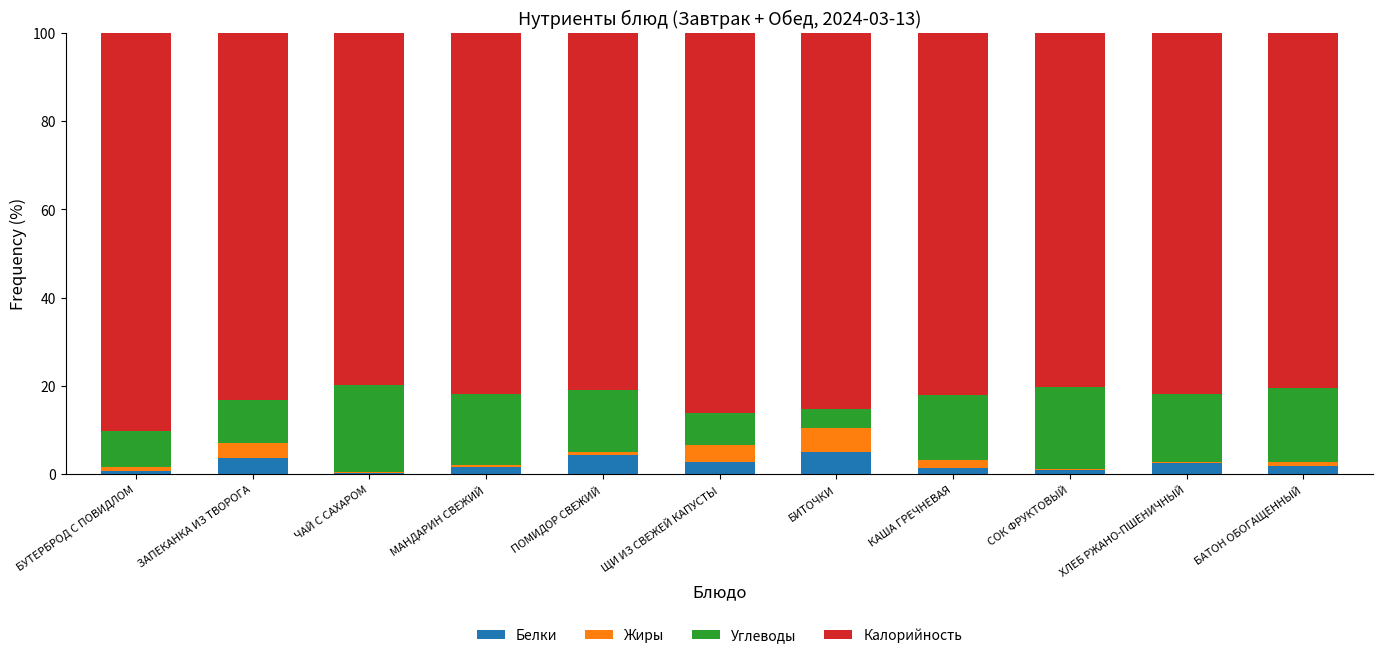

What is the highest value of the Белки series?

5.1